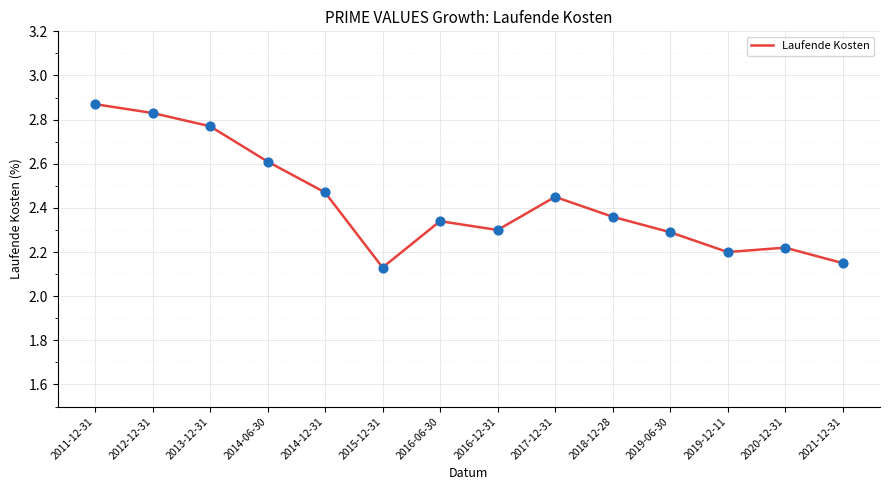

What is the ratio of the value at 2011-12-31 to the value at 2016-06-30?

1.2